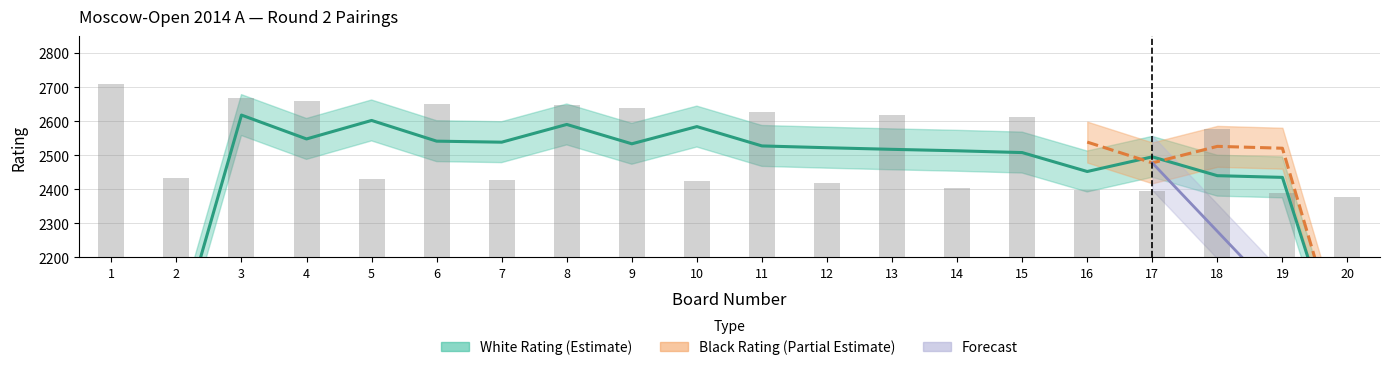

What is the maximum value shown in the chart?

2710